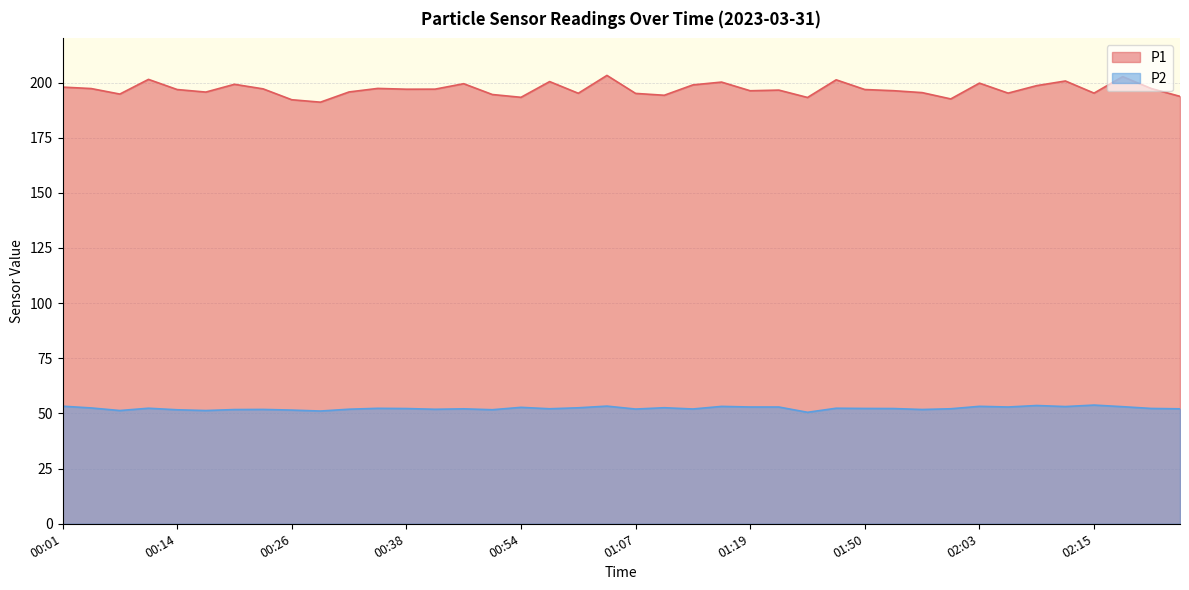

At which label does P1 reach its minimum?

00:29